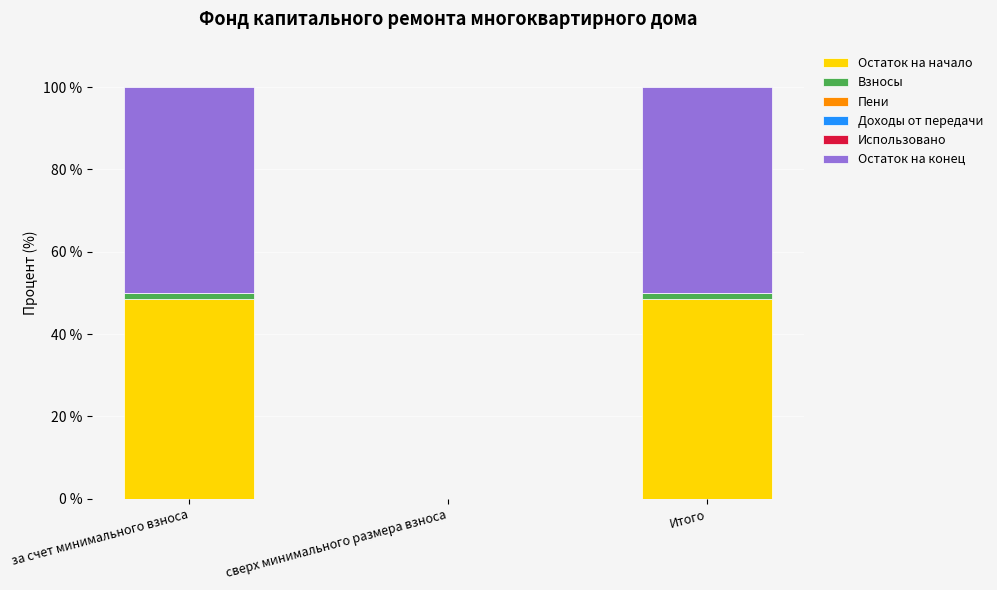

What is the highest value of the Остаток на начало series?

48.6